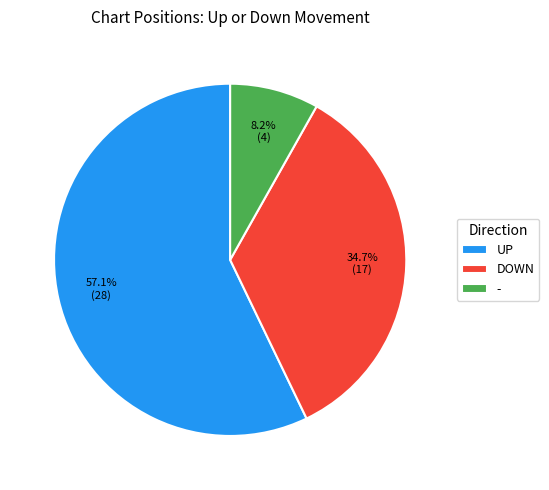

How much of the chart is everything except DOWN?

65.3%